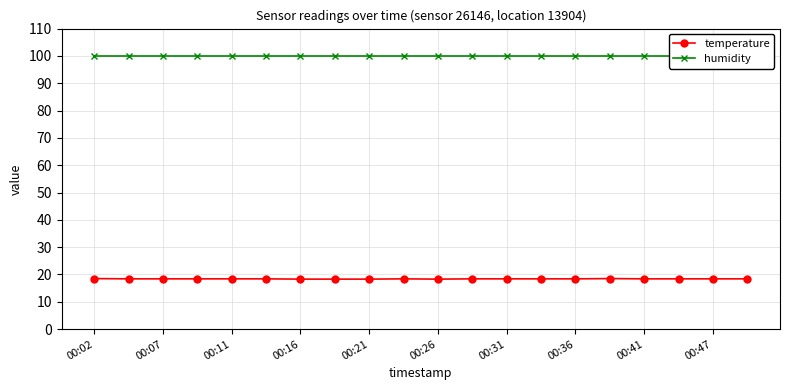

What is the lowest value of the temperature series?

18.3